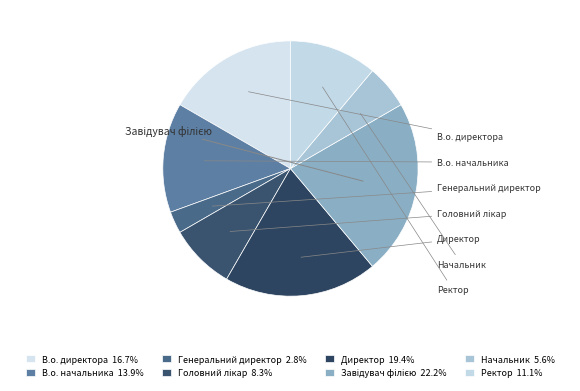

Combined, what portion of the pie is В.о. директора and Генеральний директор?

19.4%